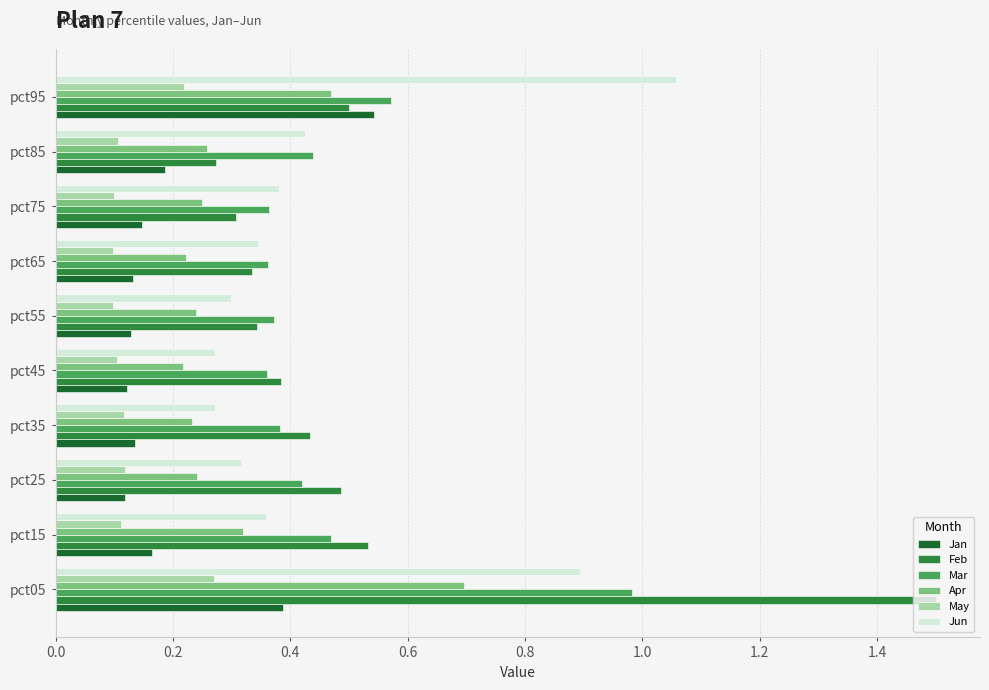

At how many categories does at least one series exceed 1?

2